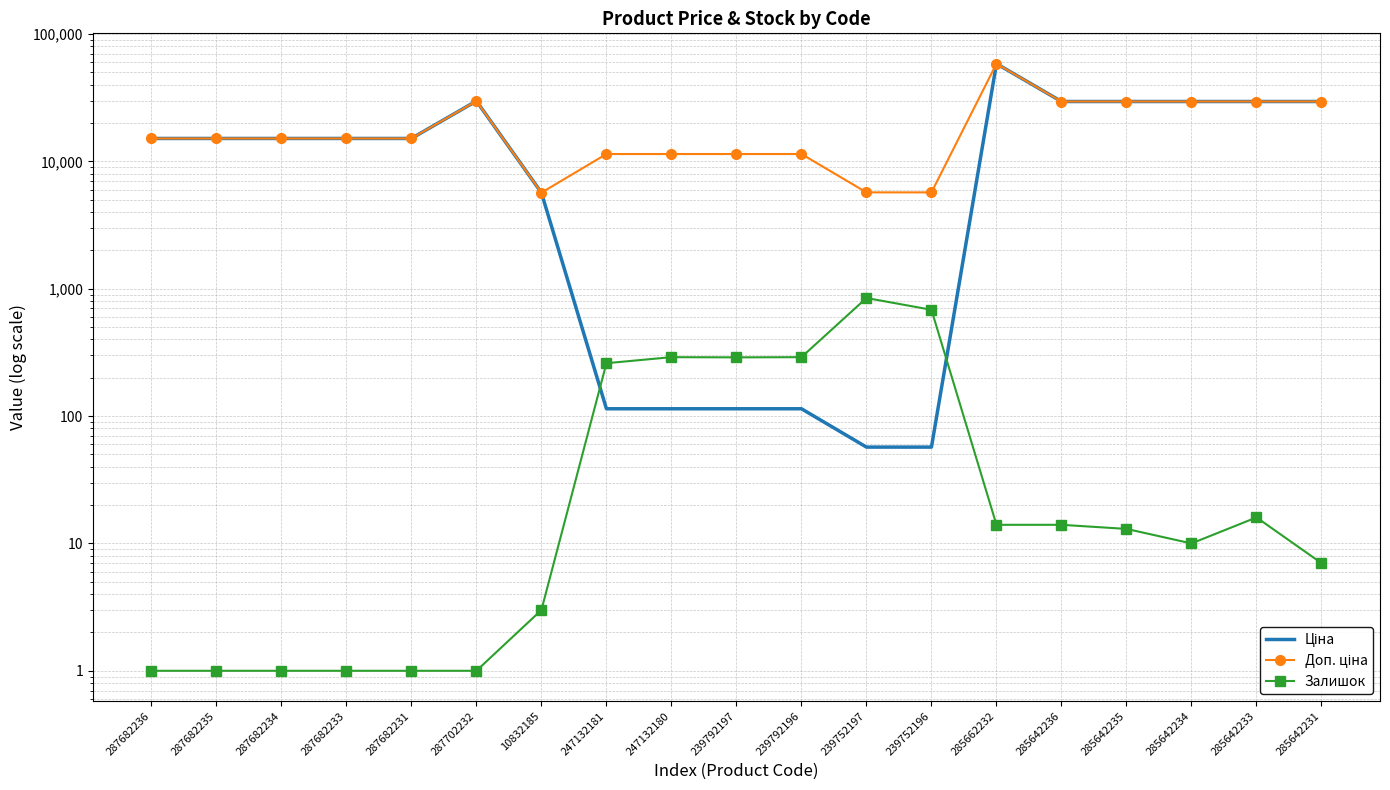

What is the label of the 2nd point from the right?

285642233